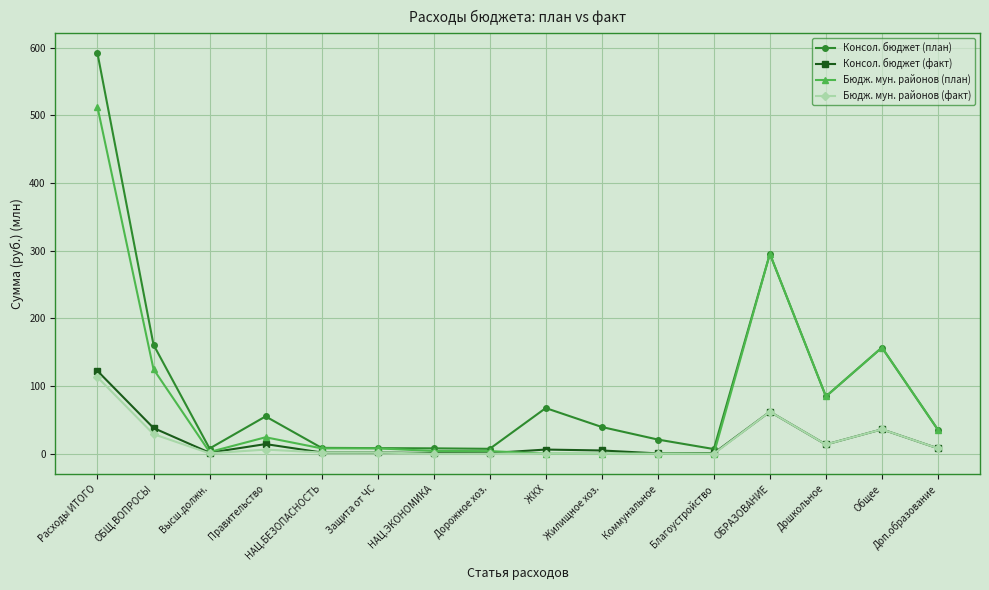

What is the difference between the second highest and second lowest values in the Бюдж. мун. районов (план) series?

295.4